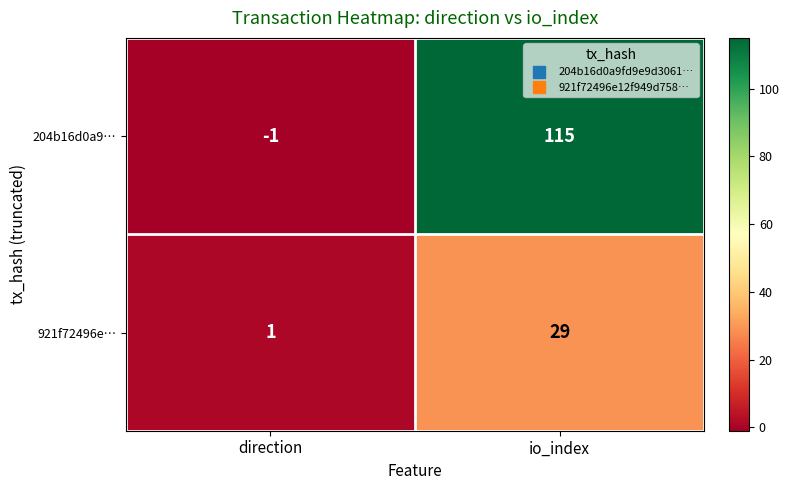

Reading left to right, what are all the values shown in this chart?

204b16d0a9…: -1	115
921f72496e…: 1	29